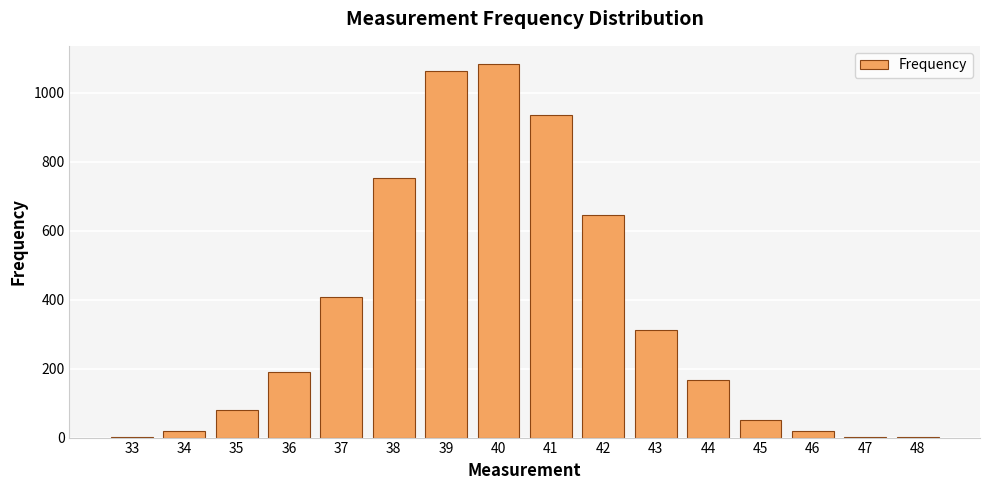

What is the maximum value shown in the chart?

1082